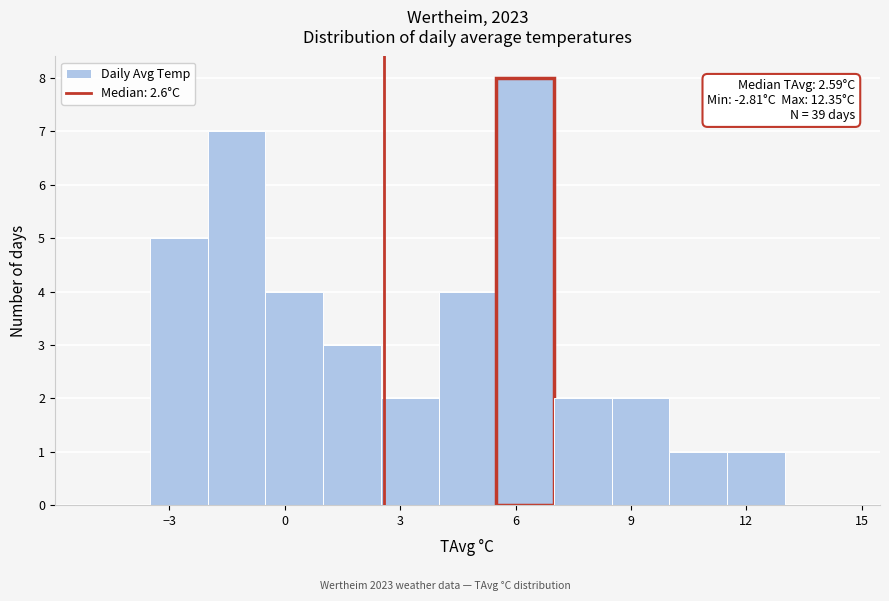

Around what value on the x-axis is the tallest bar? Give the approximate position of its centre, as read against the axis.

6.5